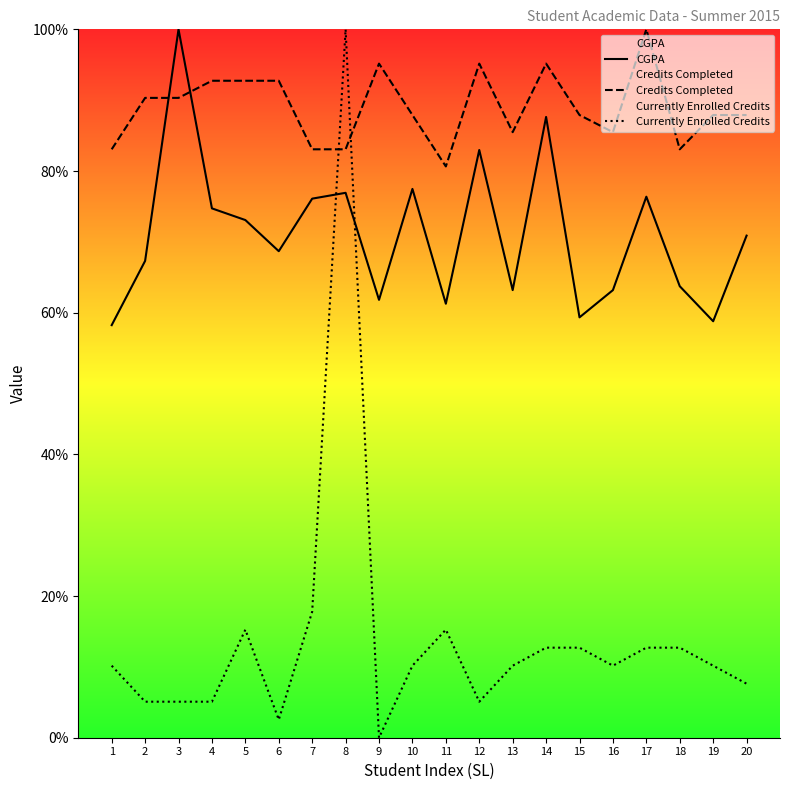

How many interior local peaks does the Currently Enrolled Credits series have?

3